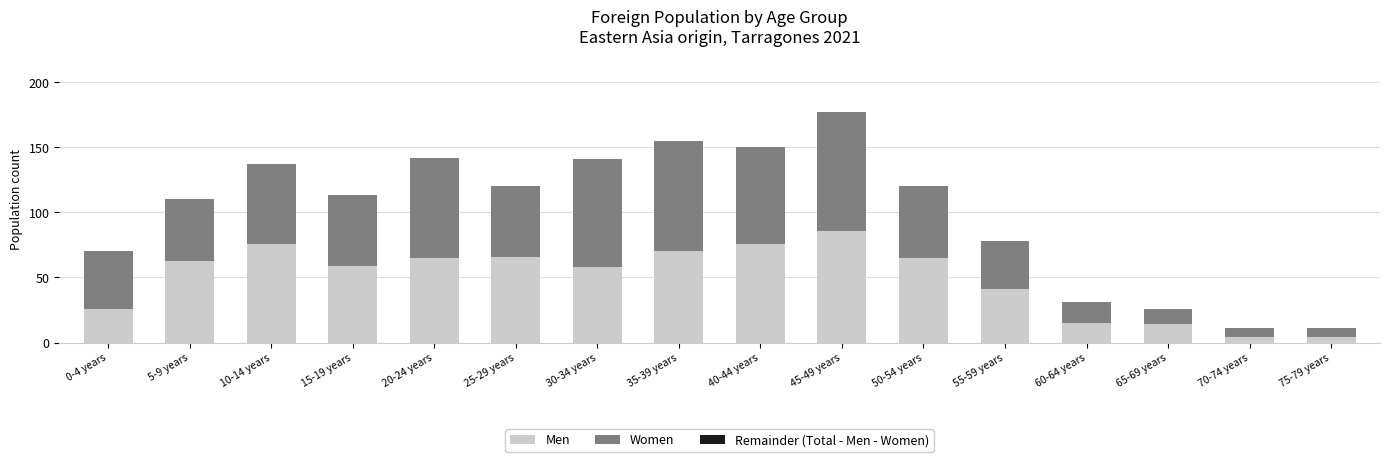

At which label does Men reach its peak?

45-49 years